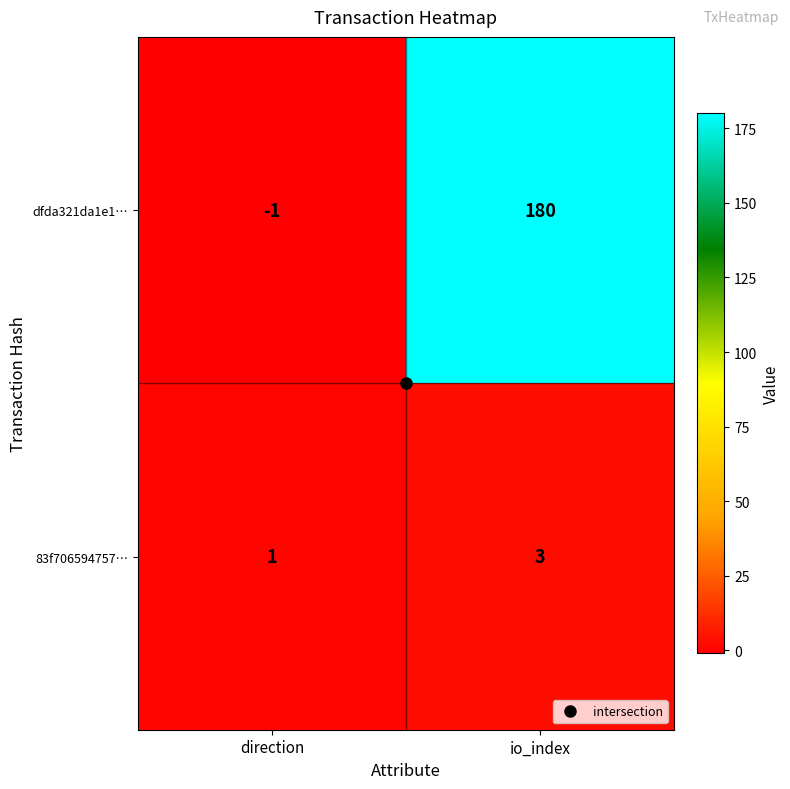

Which series has the largest range (max minus min)?

dfda321da1e1…